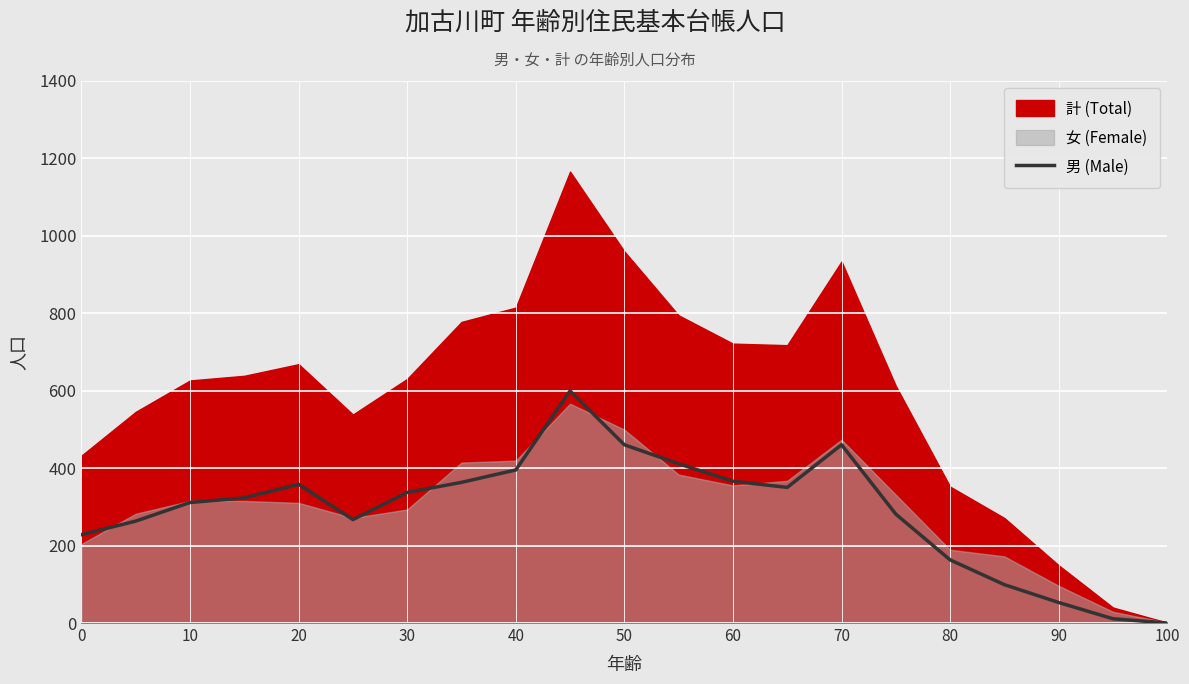

The 男 (Male) series shows 114 at 80. True or false?

False